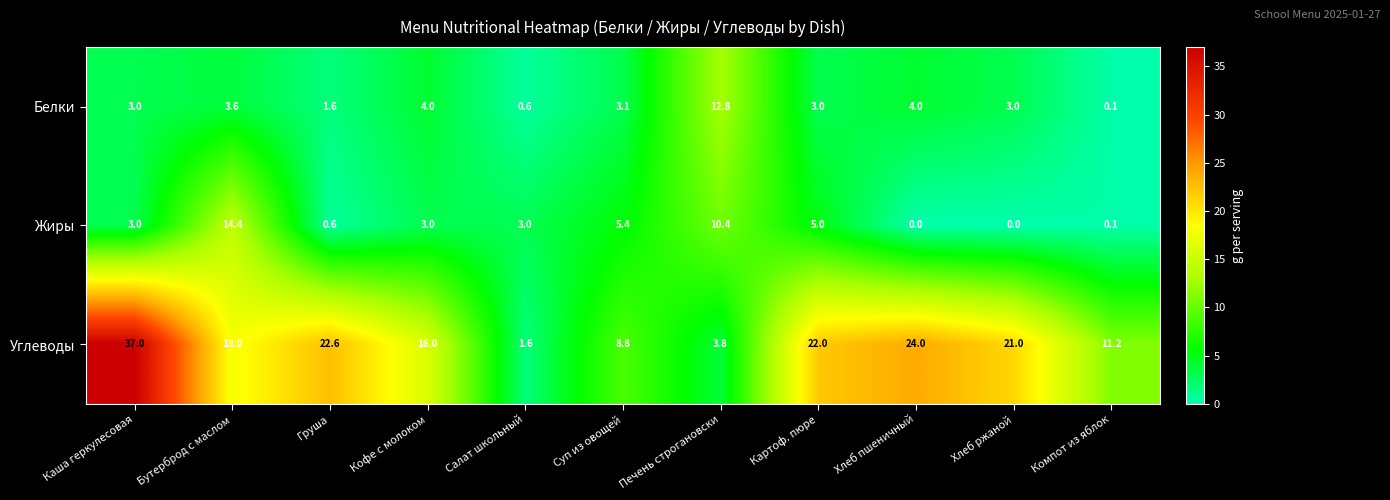

What is the difference between the highest and lowest values at Хлеб ржаной?

21.0